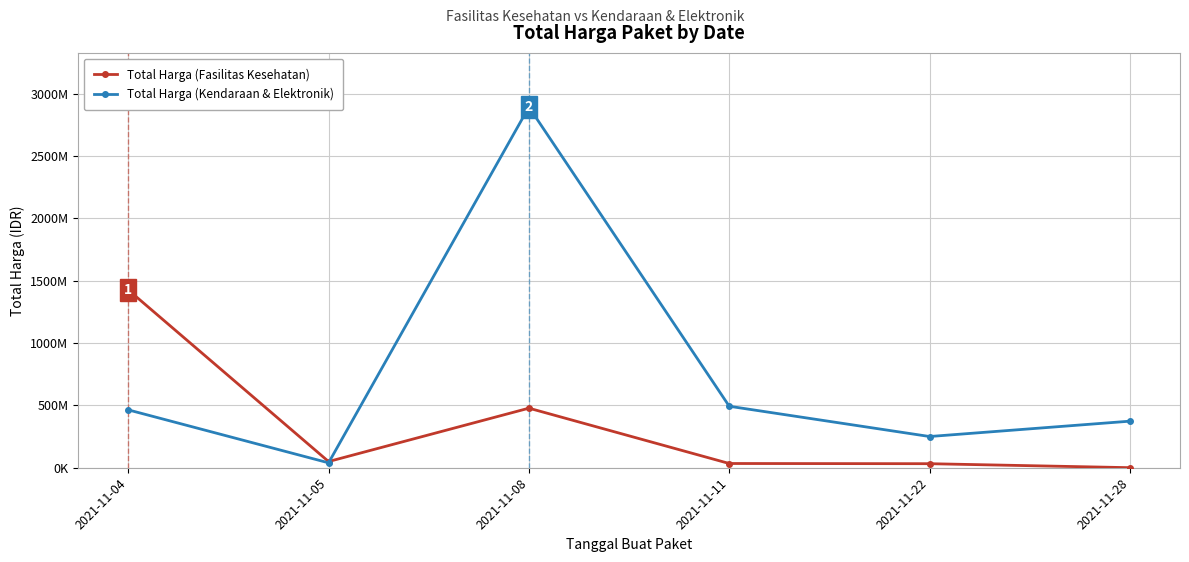

True or false: Total Harga (Kendaraan & Elektronik) and Total Harga (Fasilitas Kesehatan) intersect in this chart.

True